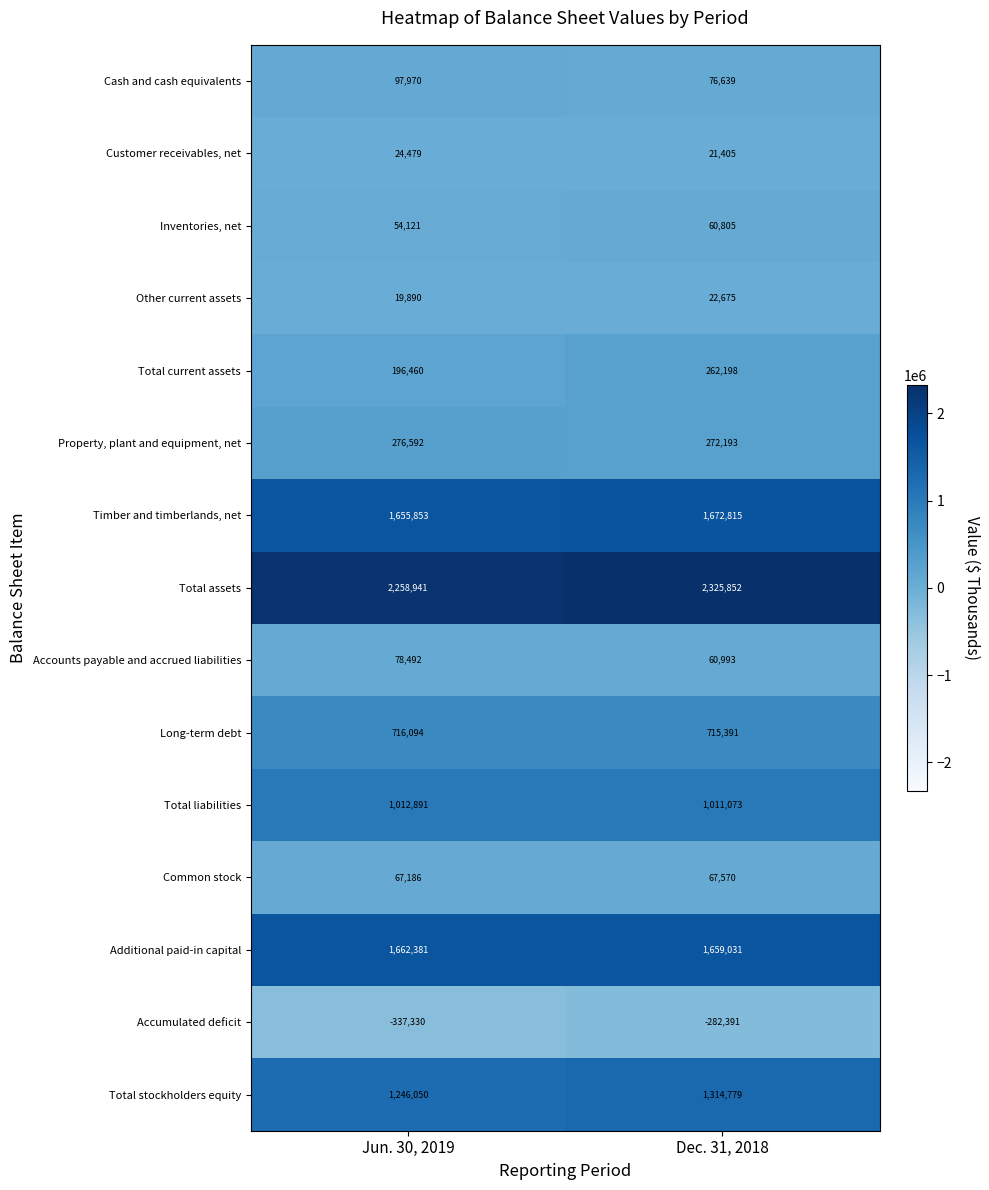

At which category does the chart reach its peak across all series?

Dec. 31, 2018